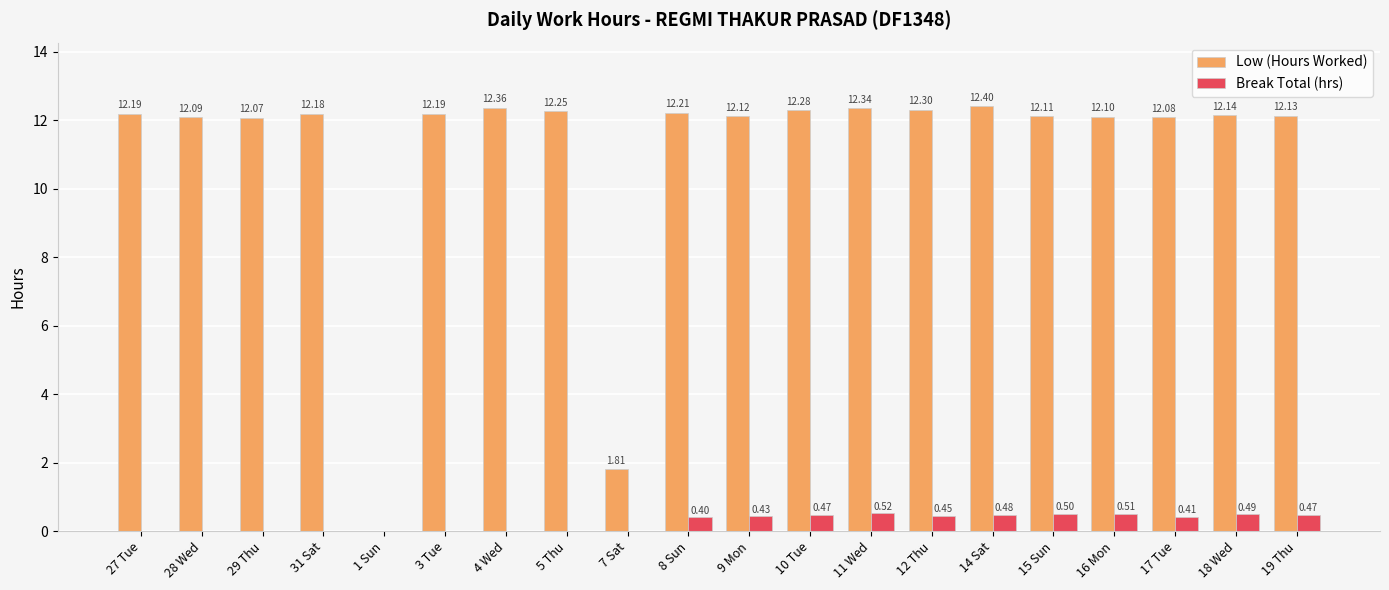

Between 11 Wed and 19 Thu, which series saw the biggest shift?

Low (Hours Worked)